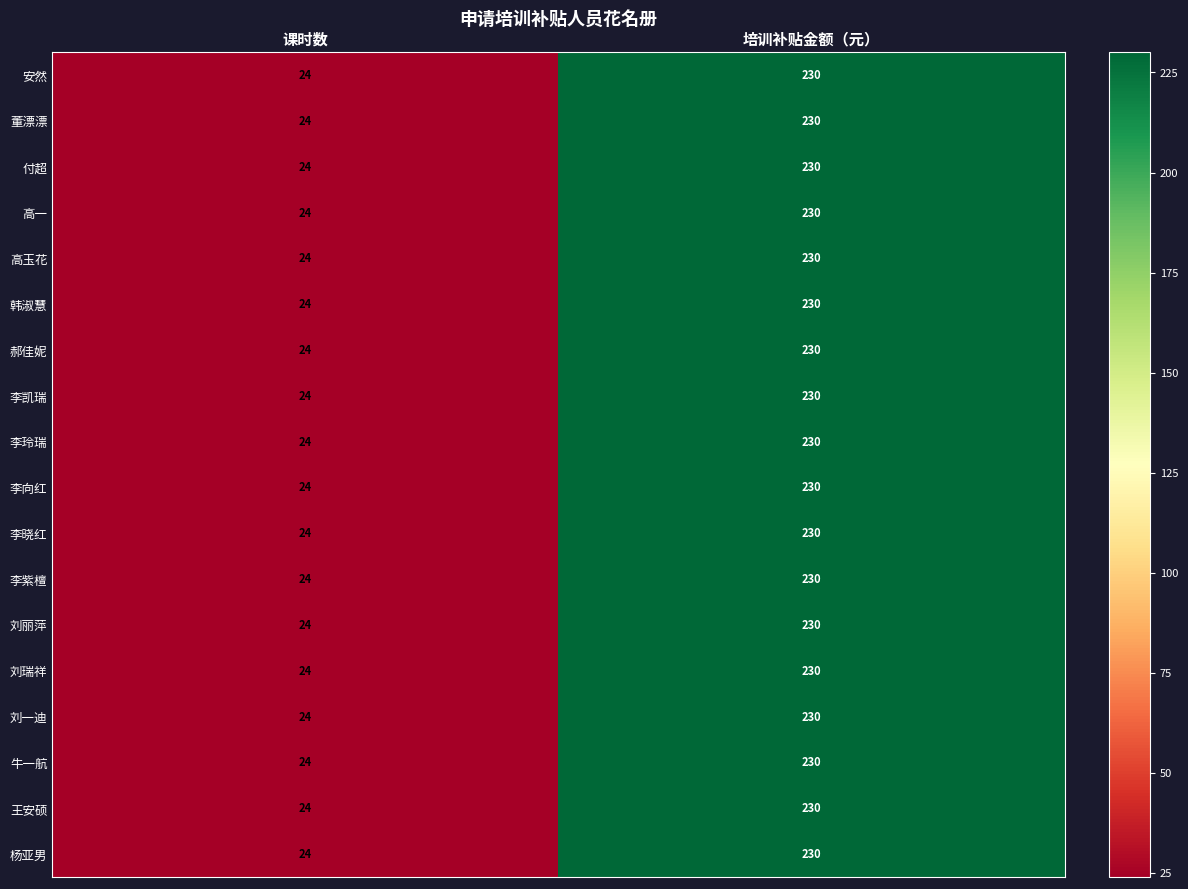

Rank the categories by 刘一迪 value from highest to lowest.

培训补贴金额（元）, 课时数